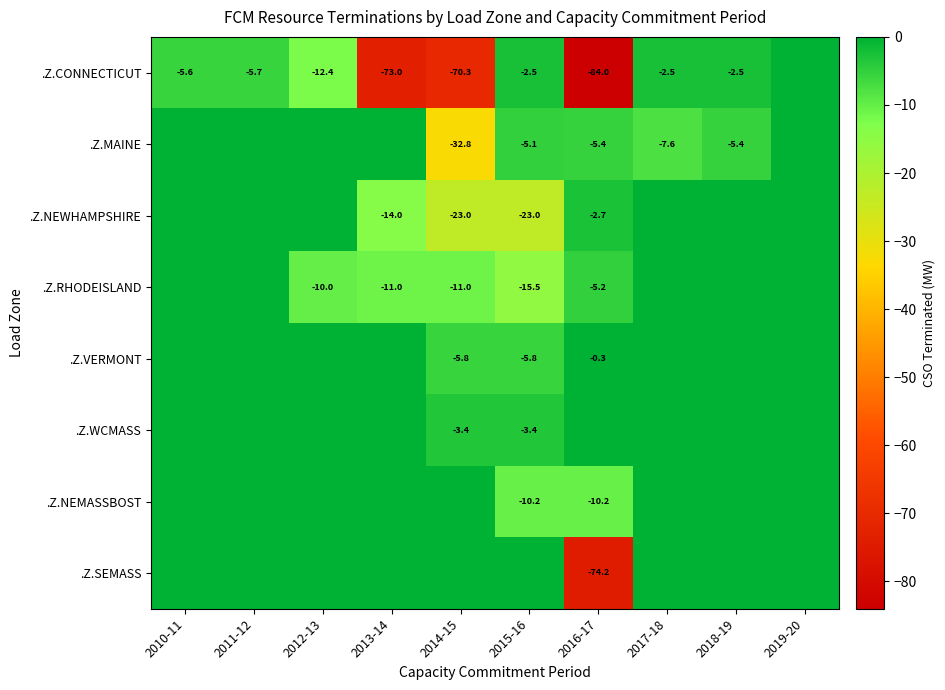

What is the total value across all series at 2010-11?

-5.6